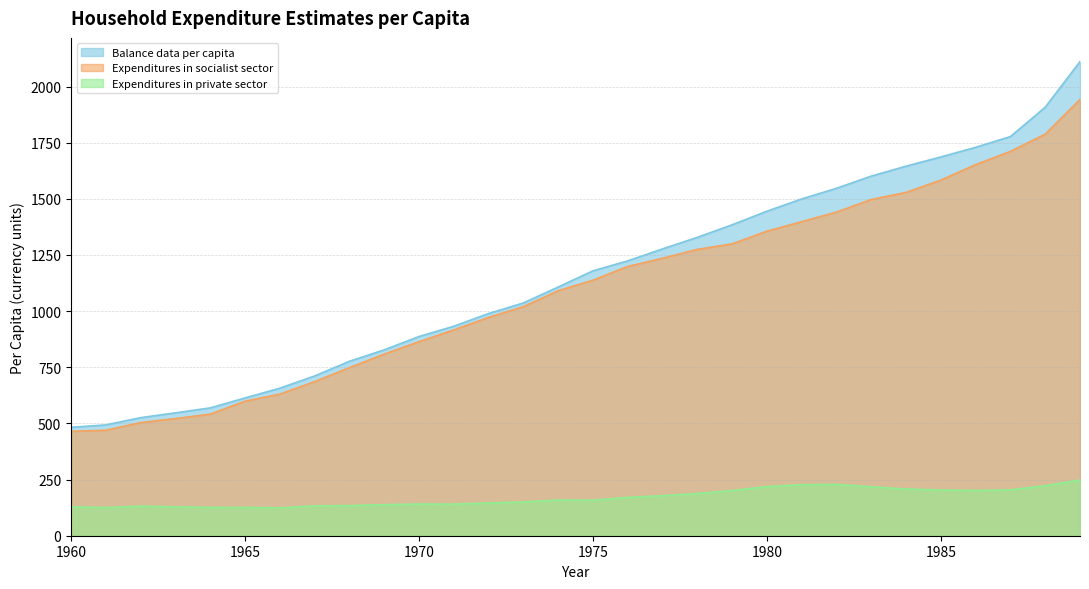

At how many categories does at least one series exceed 585?

25